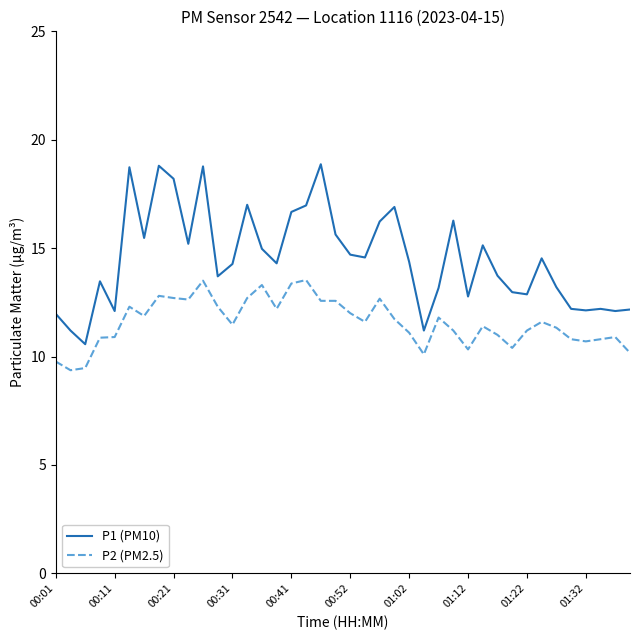

In P1 (PM10), how many points are higher than both neighbors (excluding endpoints)?

11